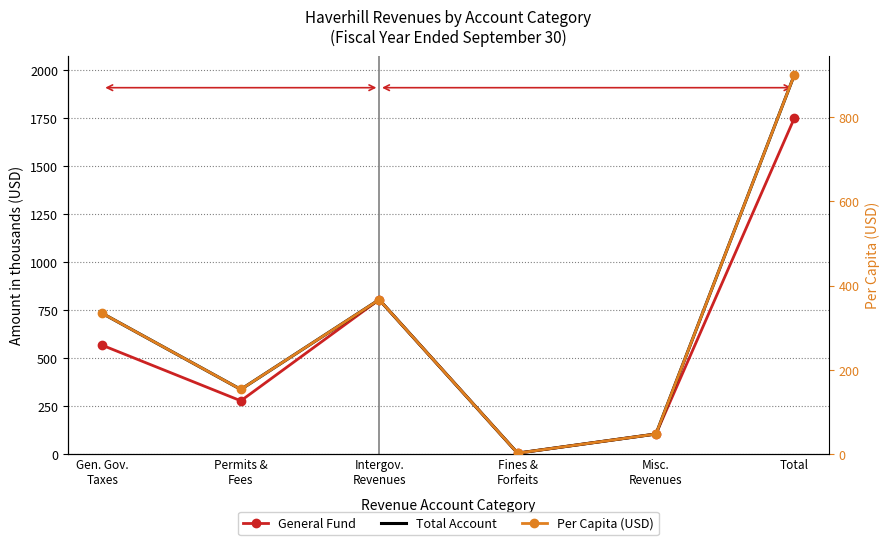

Which series has the largest range (max minus min)?

Total Account